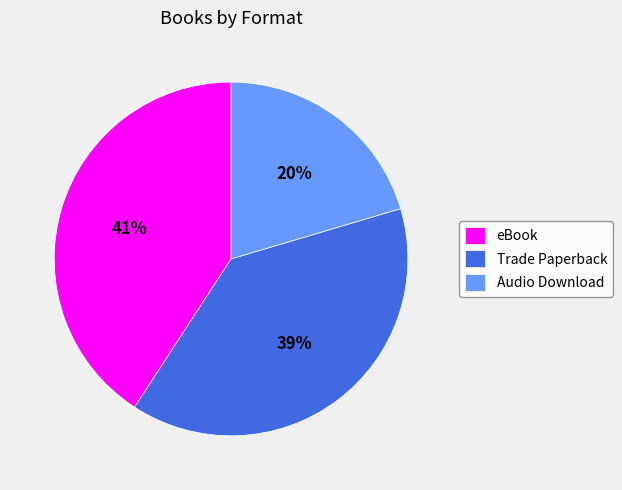

How many slices are in this pie chart?

3